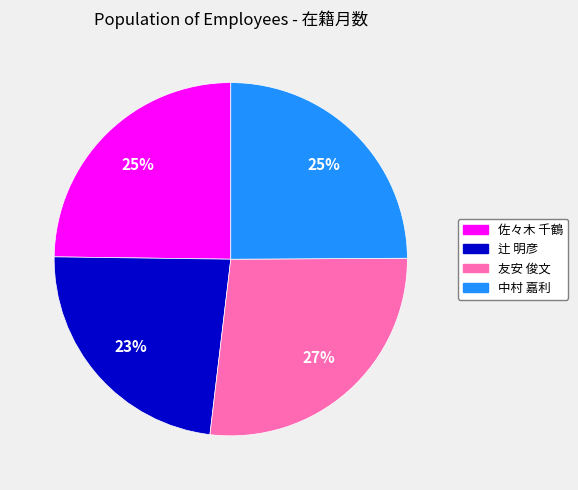

To the nearest percent, what is the combined percentage of 中村 嘉利 and 佐々木 千鶴?

50%